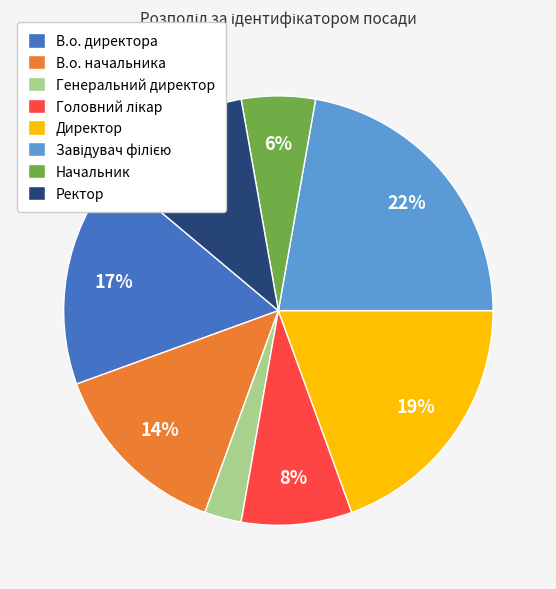

Which category has the smallest portion of the pie?

Генеральний директор